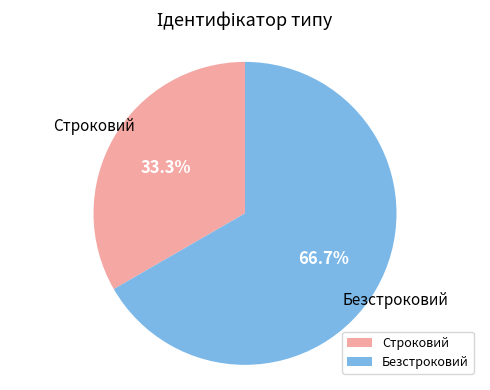

To the nearest percent, what is the difference between the largest and smallest slice percentages?

33%